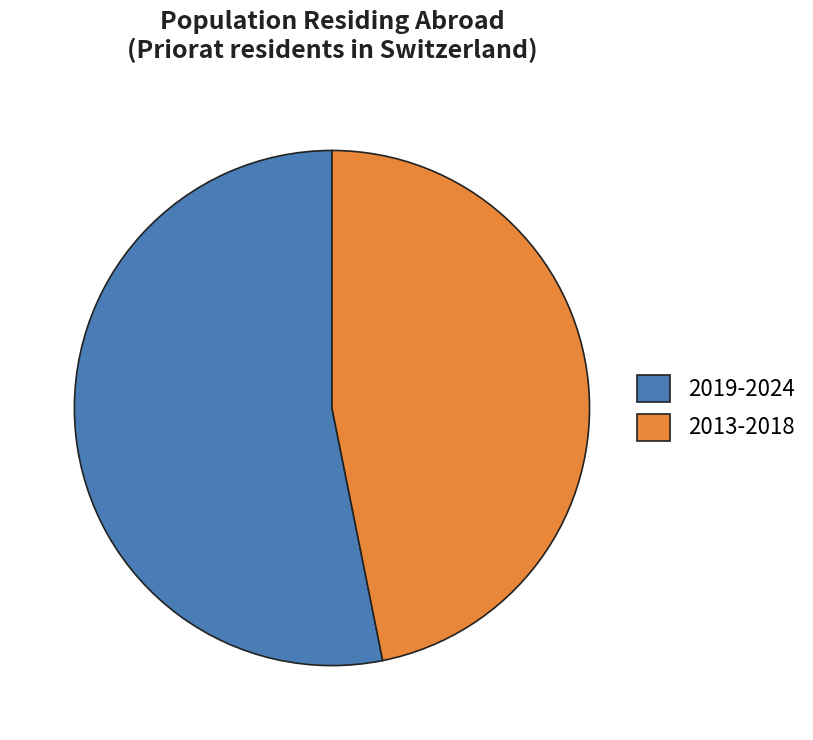

Rank the categories by value from highest to lowest.

2019-2024, 2013-2018